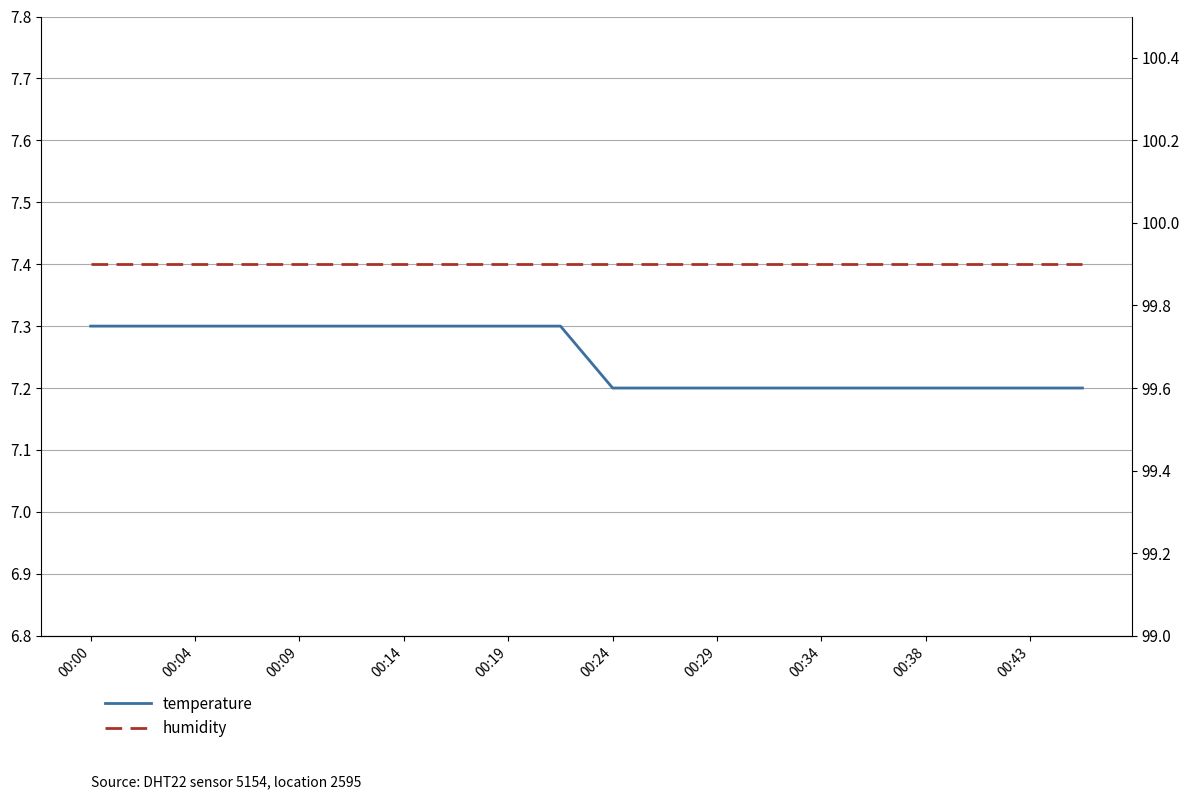

True or false: temperature and humidity intersect in this chart.

False